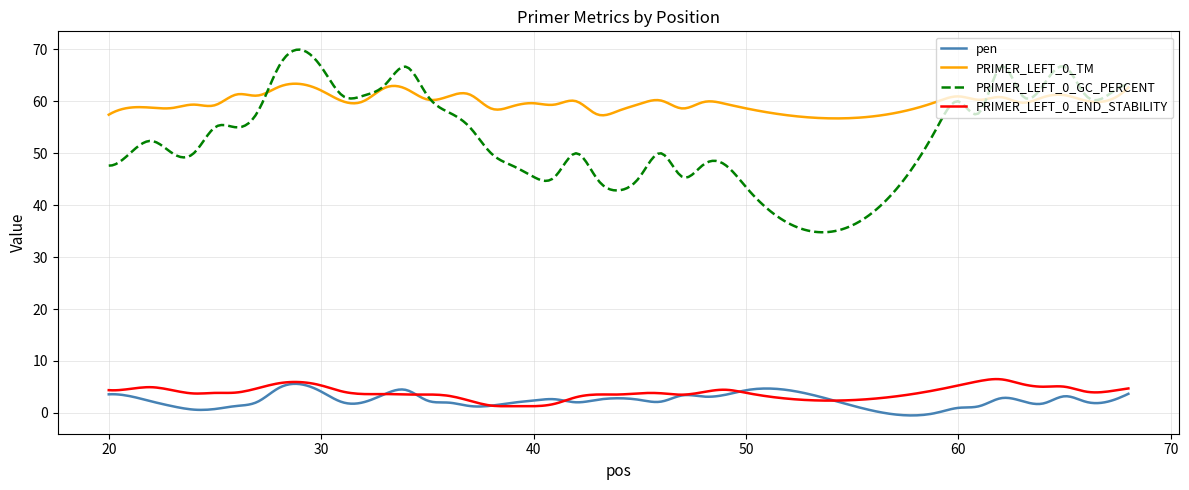

True or false: PRIMER_LEFT_0_END_STABILITY and PRIMER_LEFT_0_TM cross at least once.

False